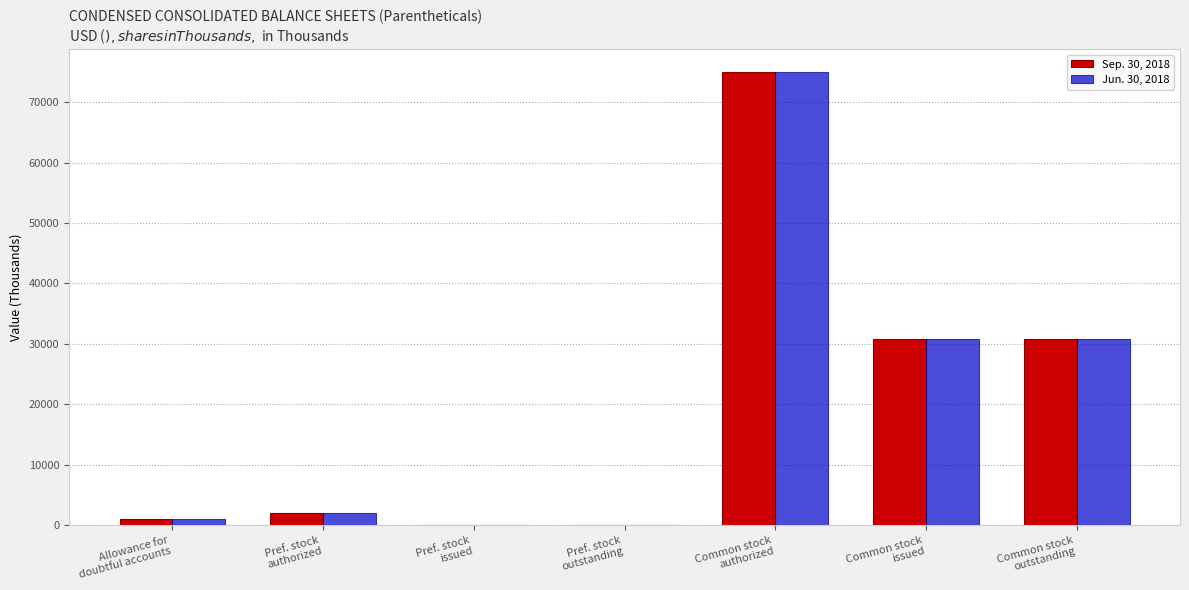

What is the greatest value displayed?

75000